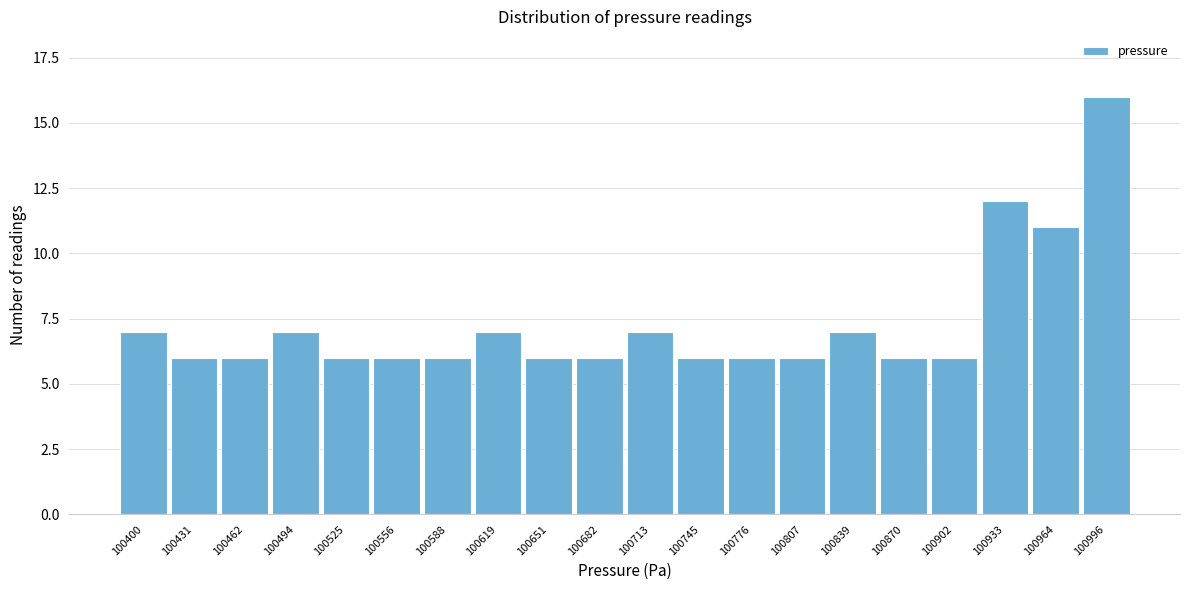

Reading left to right, transcribe all the data shown in this chart.

100400=7	100431=6	100462=6	100494=7	100525=6	100556=6	100588=6	100619=7	100651=6	100682=6	100713=7	100745=6	100776=6	100807=6	100839=7	100870=6	100902=6	100933=12	100964=11	100996=16